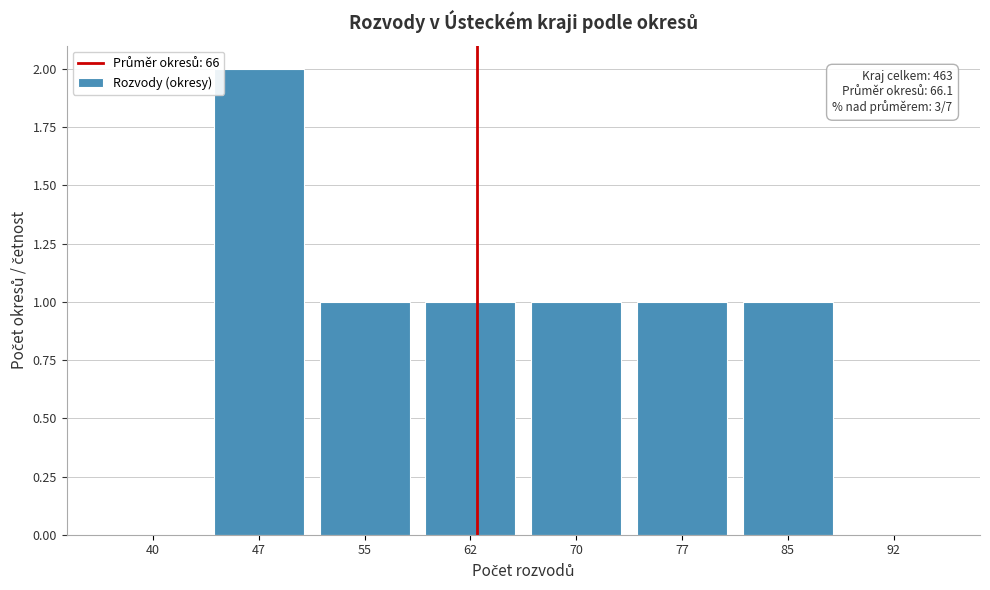

Reading right to left, what are all the values shown in this chart?

92=0	85=1	77=1	70=1	62=1	55=1	47=2	40=0